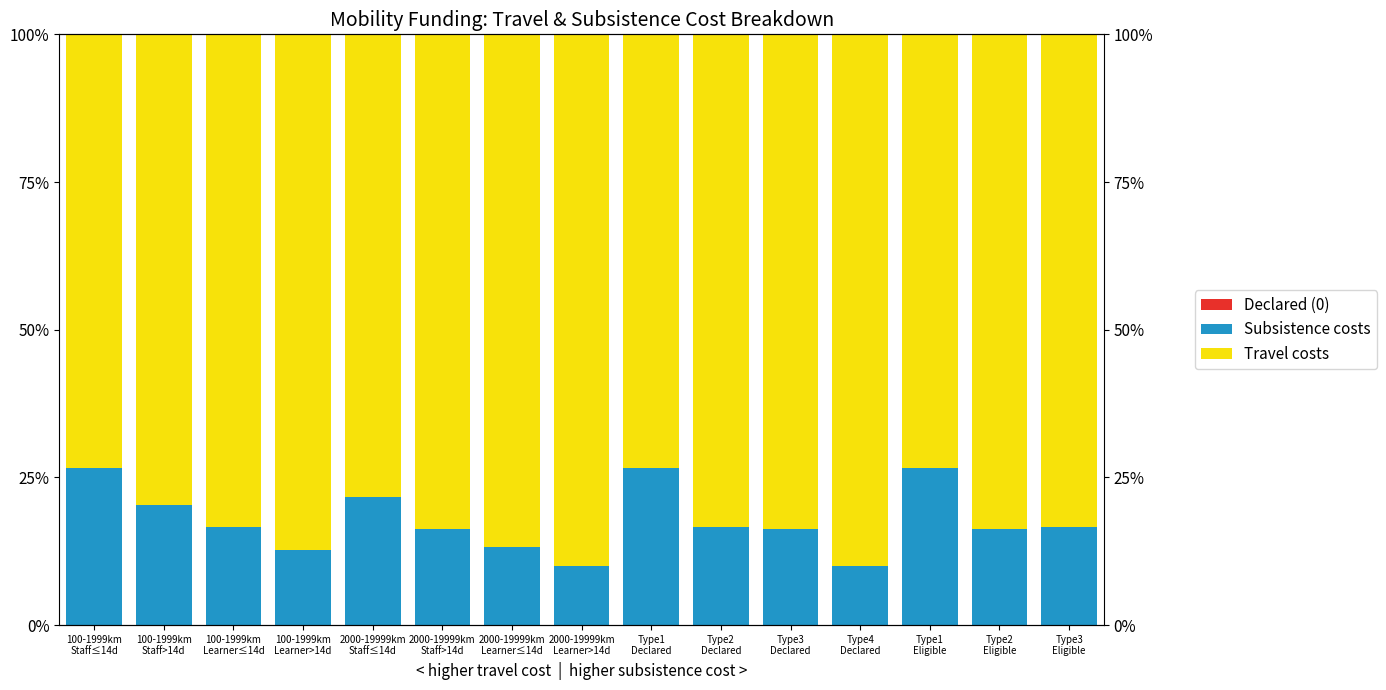

The Declared (0) series shows 0.0 at 2000-19999km
Staff>14d. True or false?

True